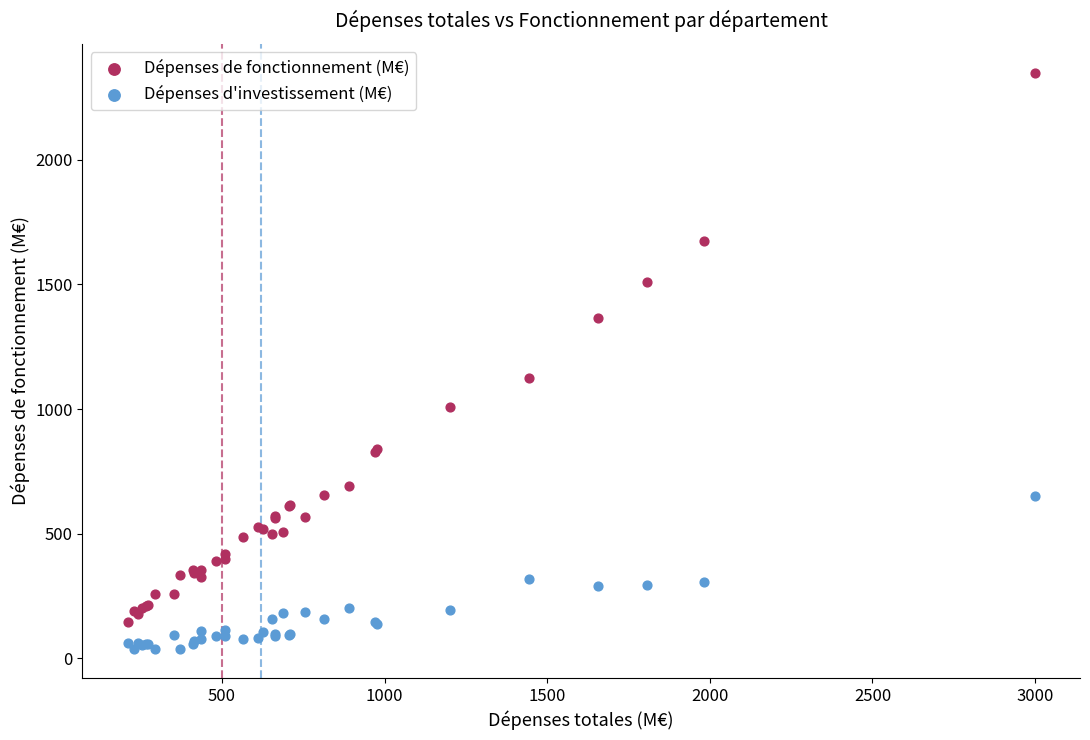

Which series contains the lowest Y value?

Dépenses d'investissement (M€)